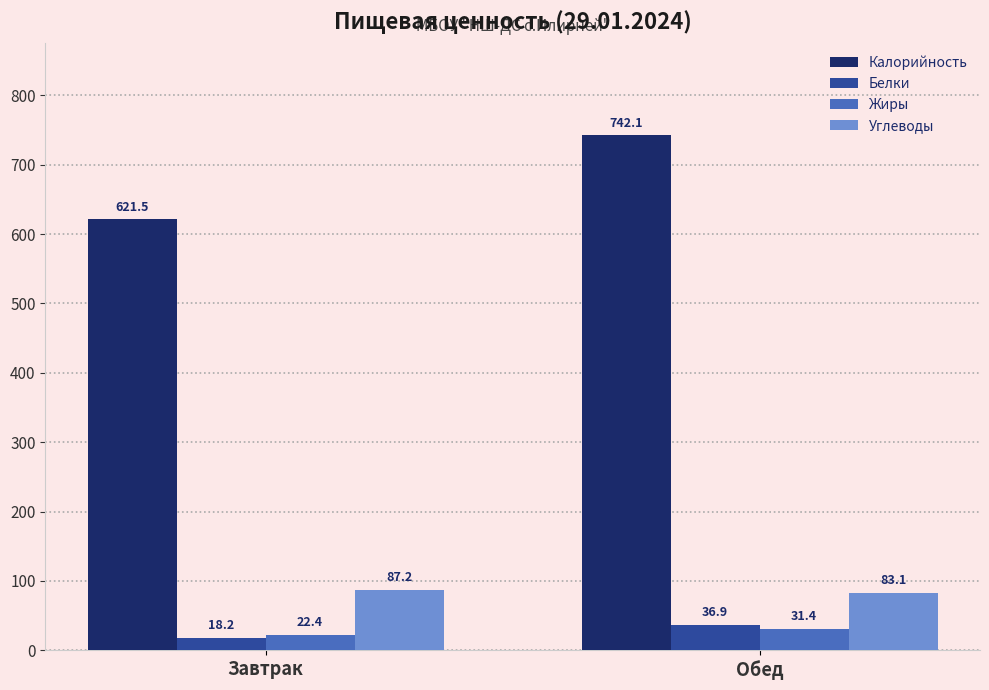

At how many categories does at least one series exceed 47?

2